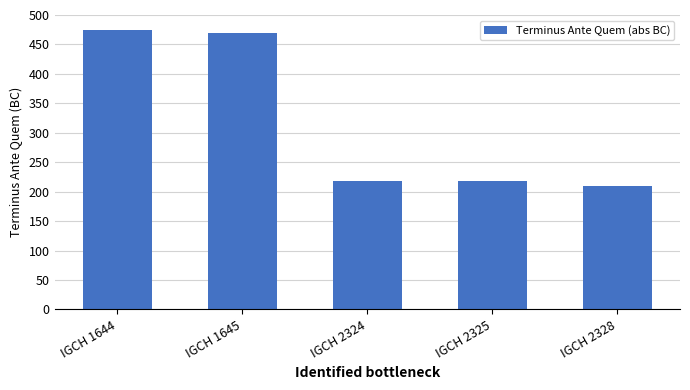

Does the chart contain stacked bars?

No